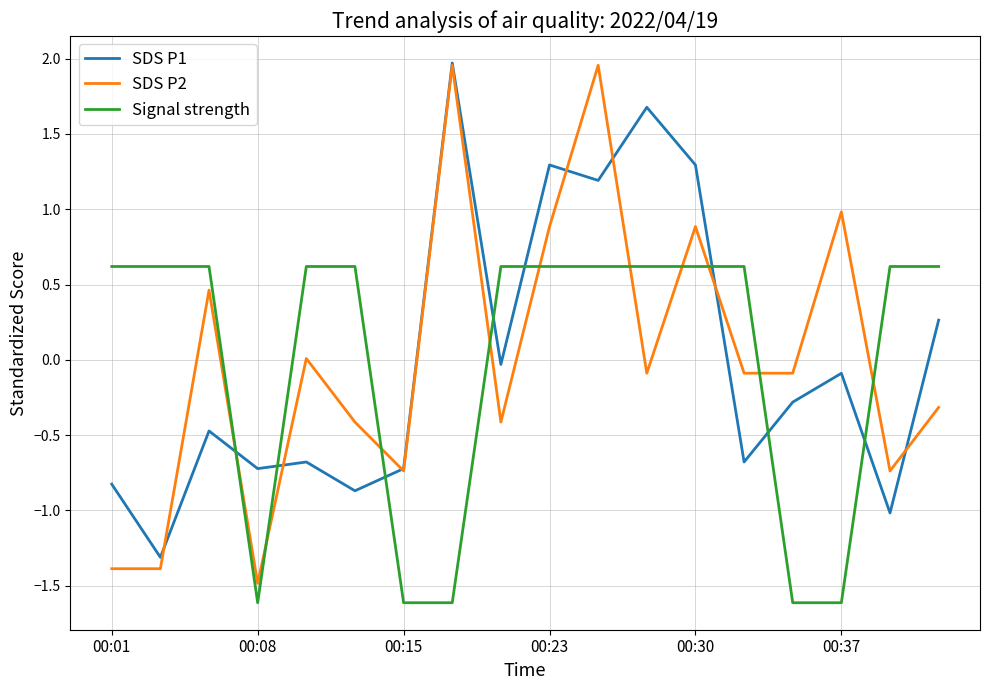

True or false: Signal strength and SDS P1 intersect in this chart.

True